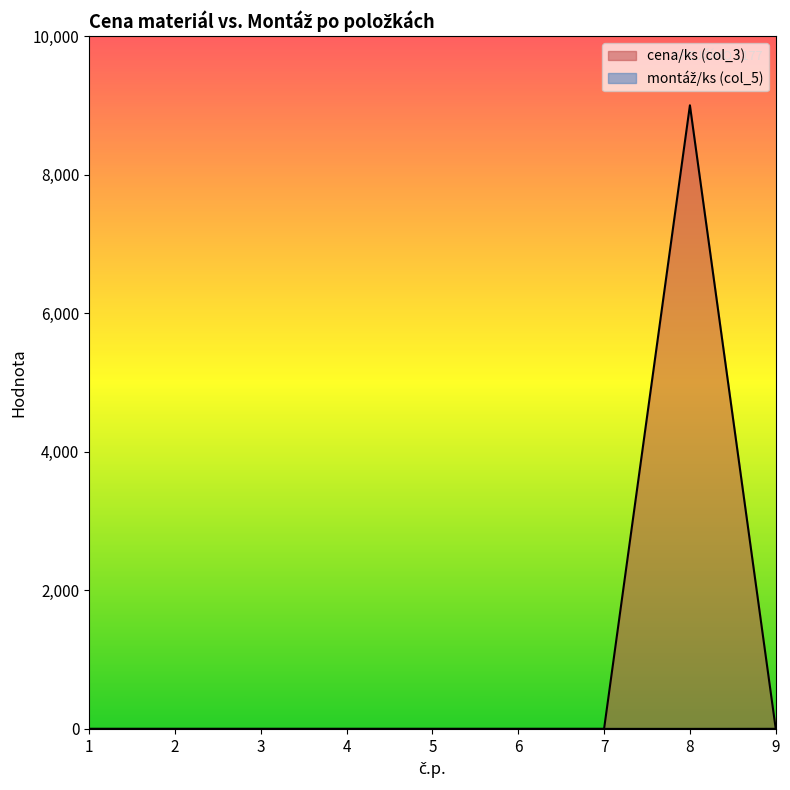

What is the sum of all cena/ks (col_3) values?

9000